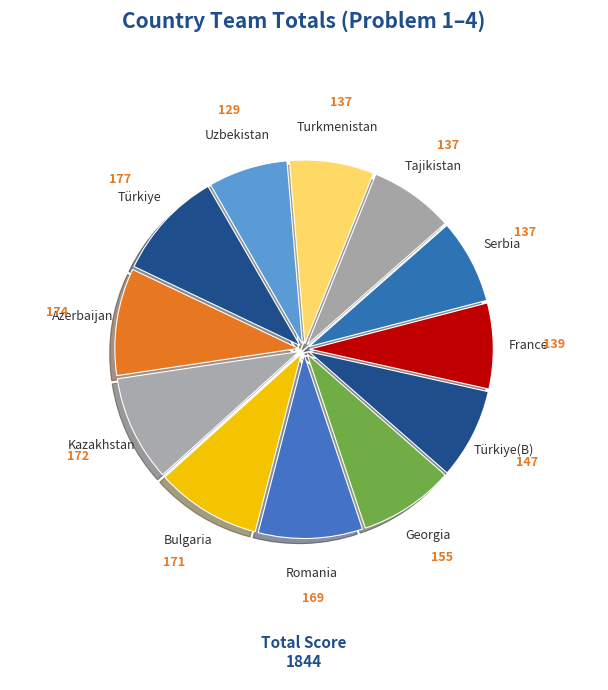

Approximately how many times larger is the value at Romania compared to Türkiye(B)?

1.1